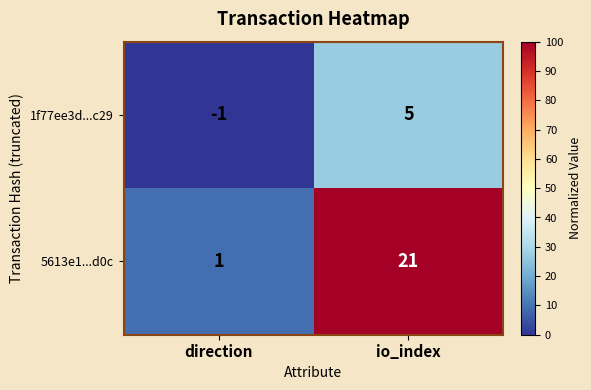

List the series in order of their peak value, highest first.

5613e1...d0c, 1f77ee3d...c29